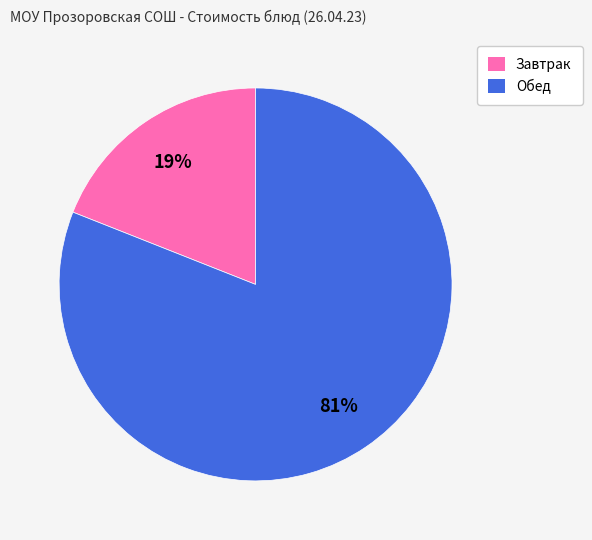

Is it true that Завтрак is 11% of the pie?

False